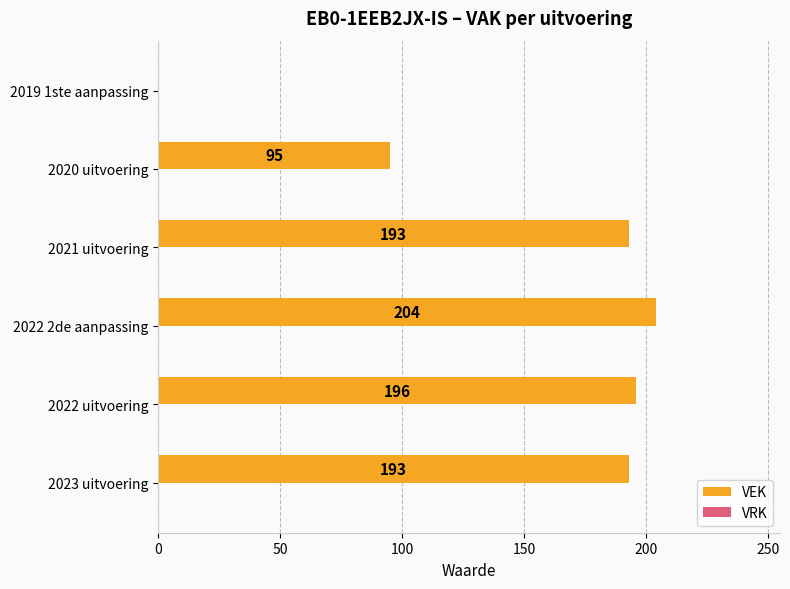

True or false: the data shows 204 at 2022 2de aanpassing.

True